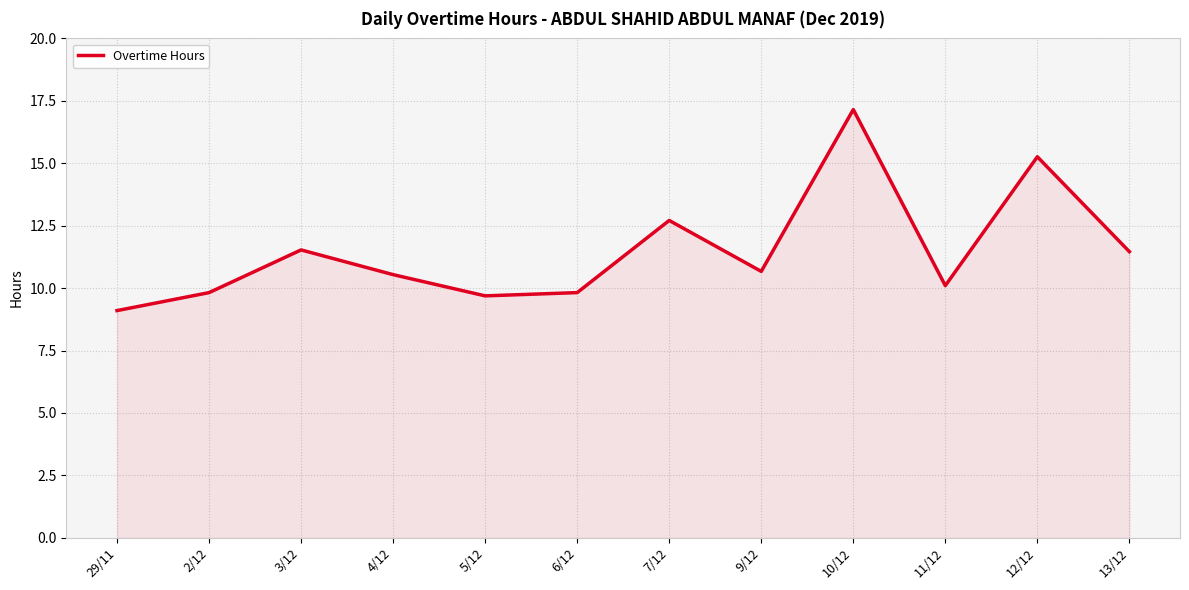

True or false: the data shows 24.9 at 10/12.

False